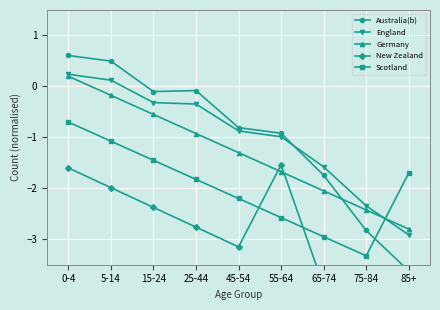

How many lines are shown in the chart?

5